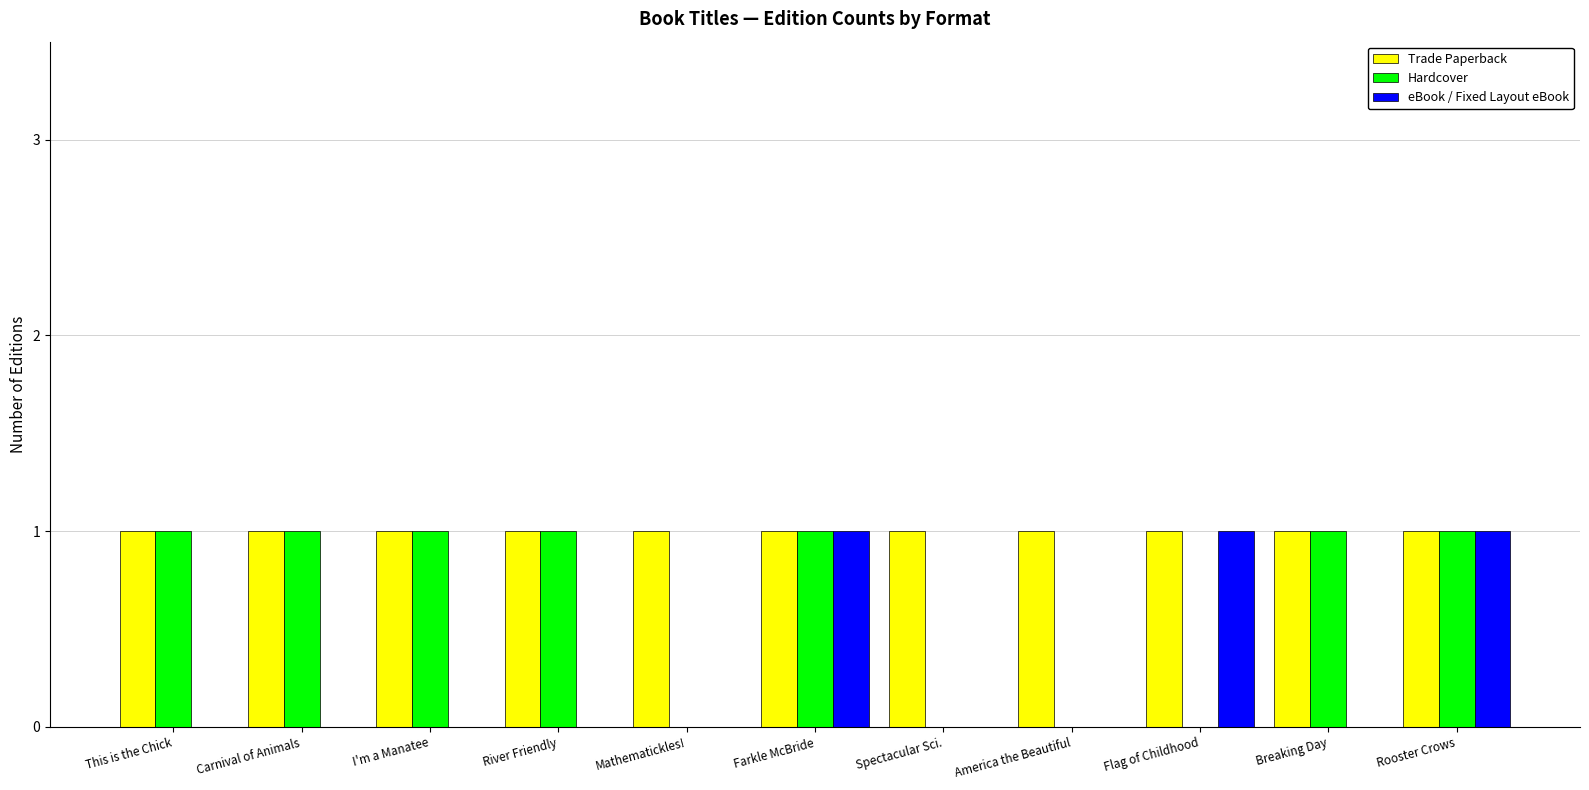

Does the chart contain stacked bars?

No